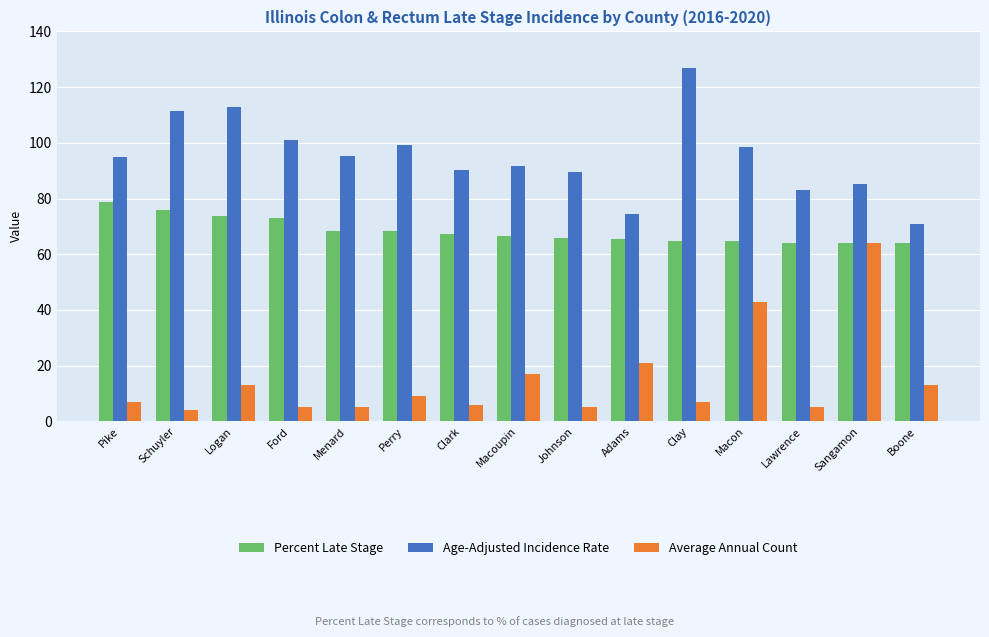

What is the label of the 6th bar from the left?

Perry